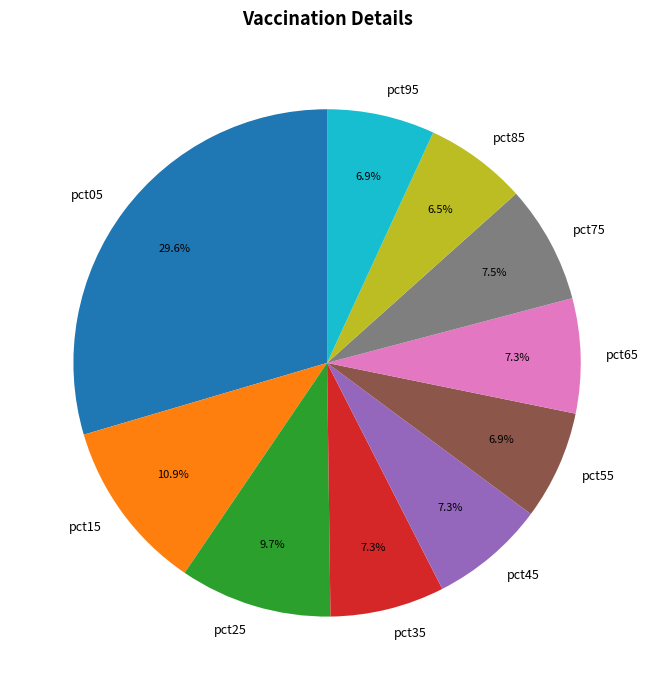

To the nearest percent, what percentage of the pie is pct65?

7%